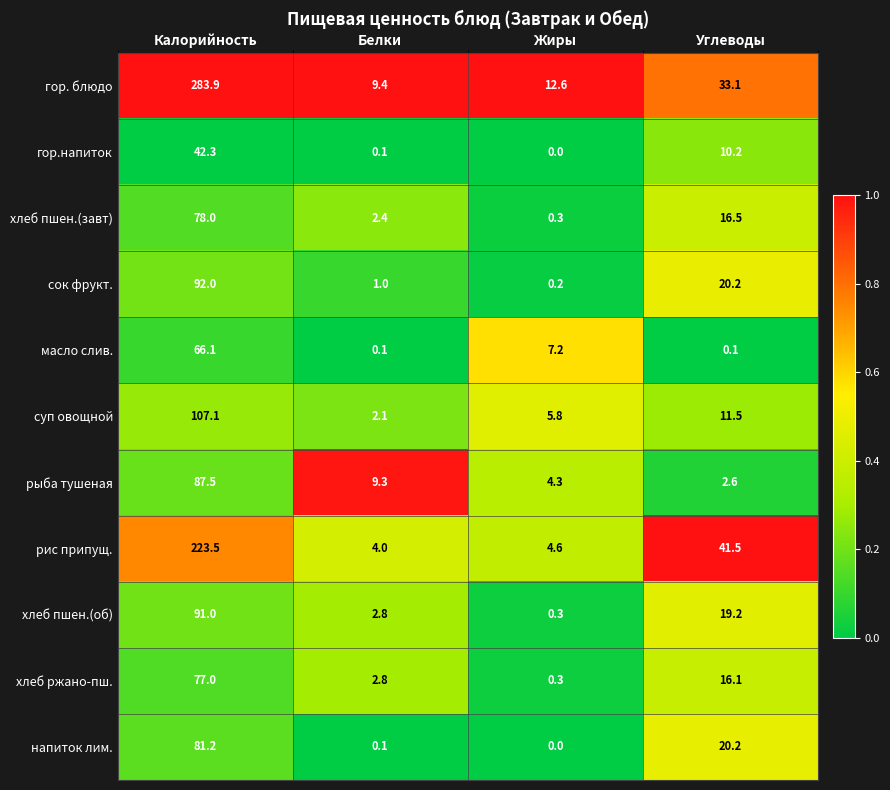

At which category is the sum across all series the highest?

Калорийность